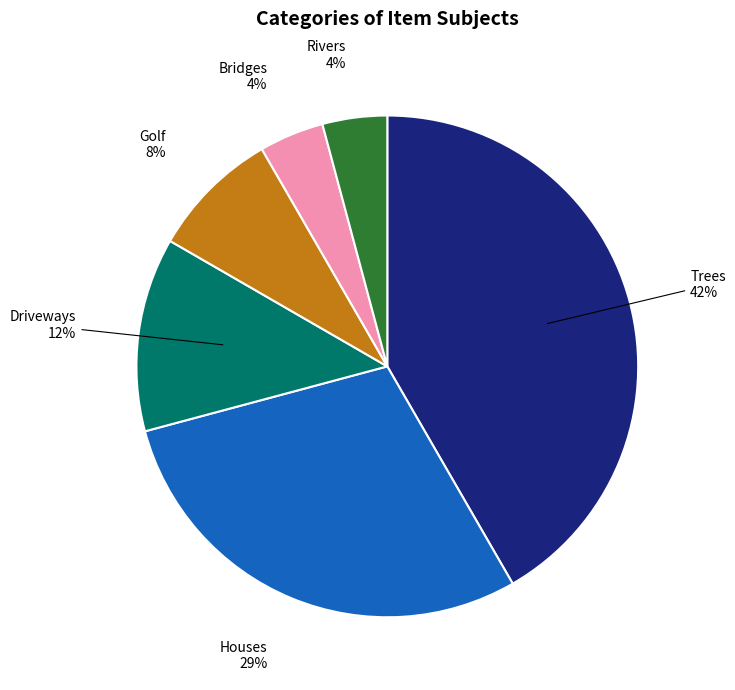

Does any single category account for the majority?

No